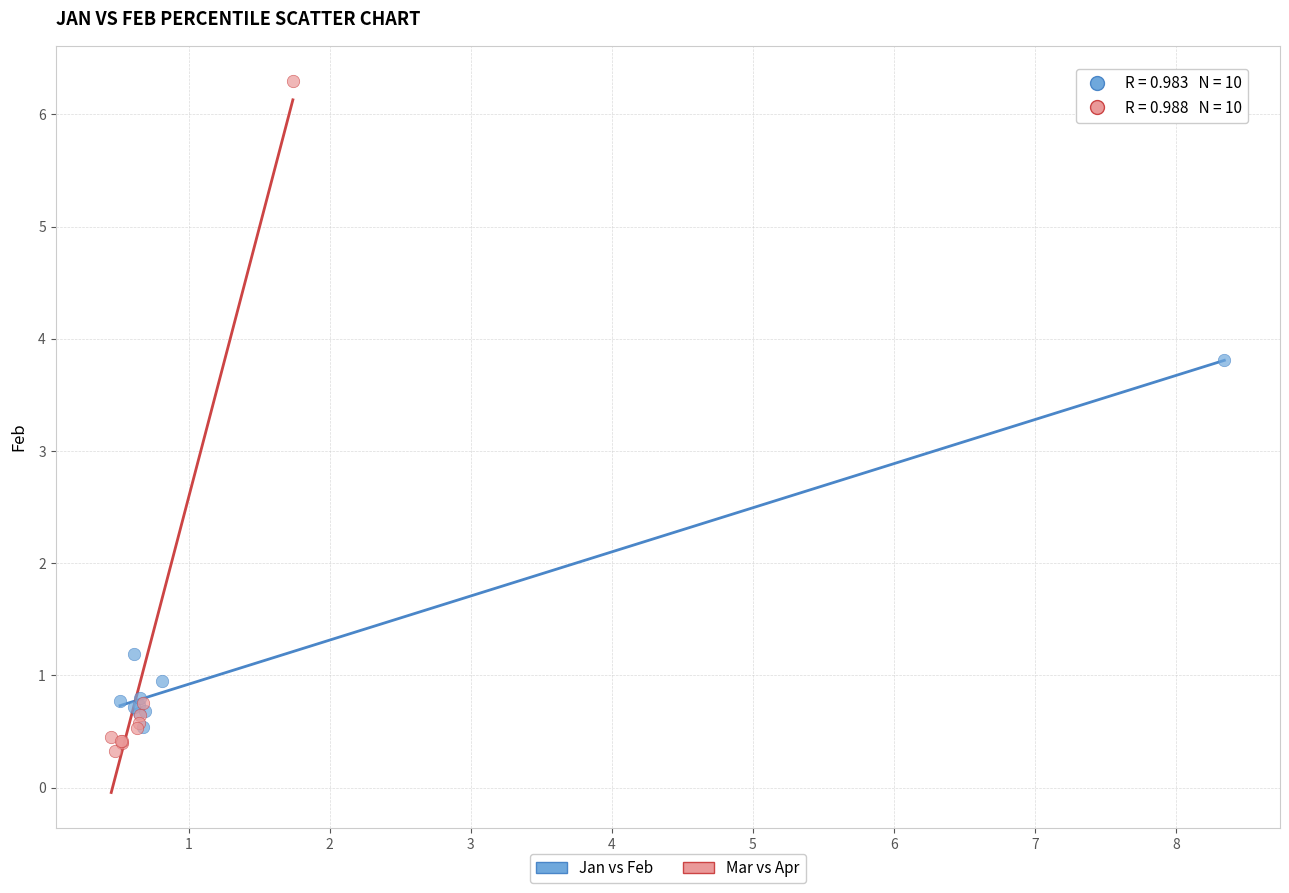

Which series reaches the maximum Y coordinate?

Mar vs Apr